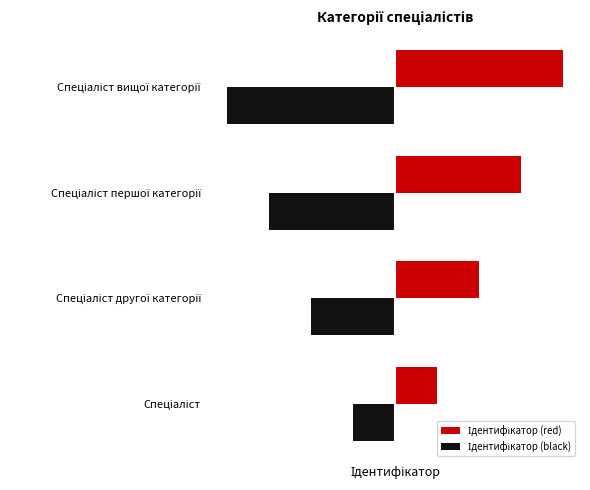

What is the difference between the maximum and second lowest values in the Ідентифікатор (black) series?

2